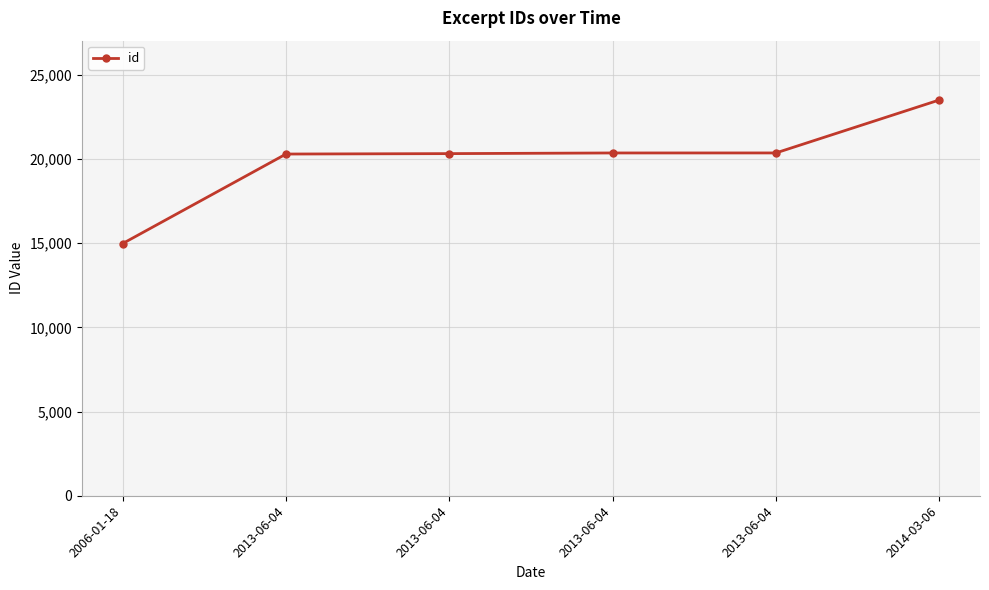

Reading left to right, extract all data points from this chart.

2006-01-18=14986	2013-06-04=20301	2013-06-04=20326	2013-06-04=20365	2013-06-04=20366	2014-03-06=23510